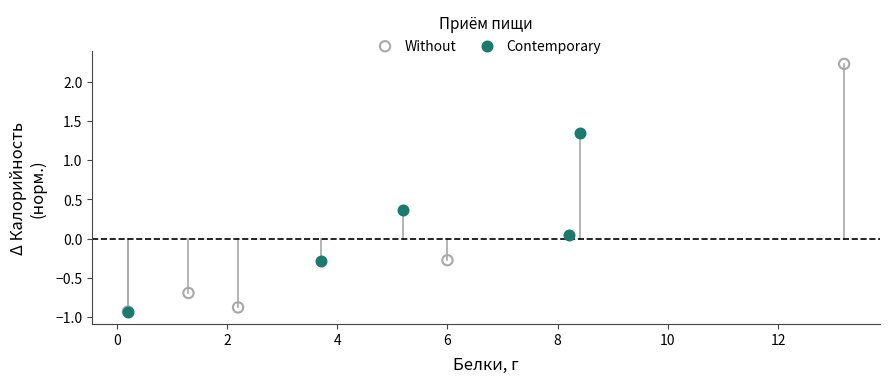

What are all the series names shown in the legend?

Without, Contemporary